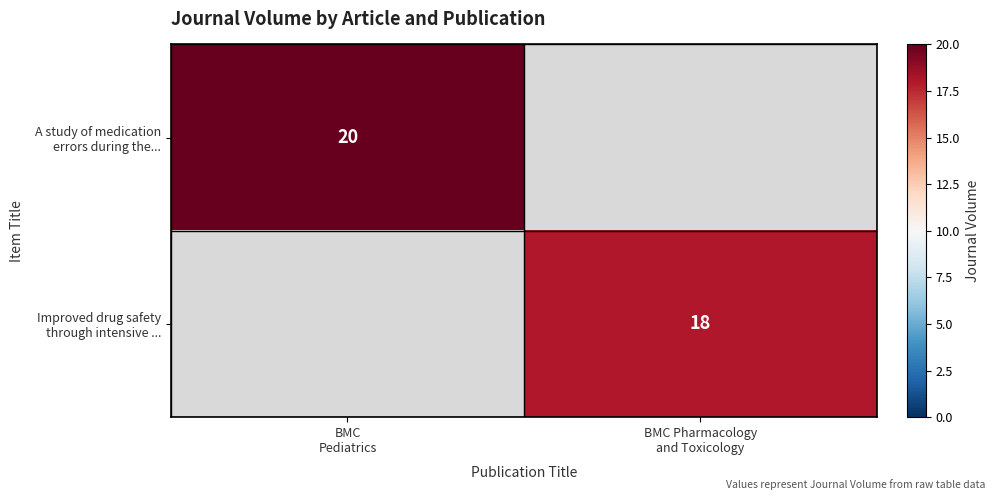

Is it true that Improved drug safety through intensive ... equals 3.8 at BMC Pharmacology and Toxicology?

False